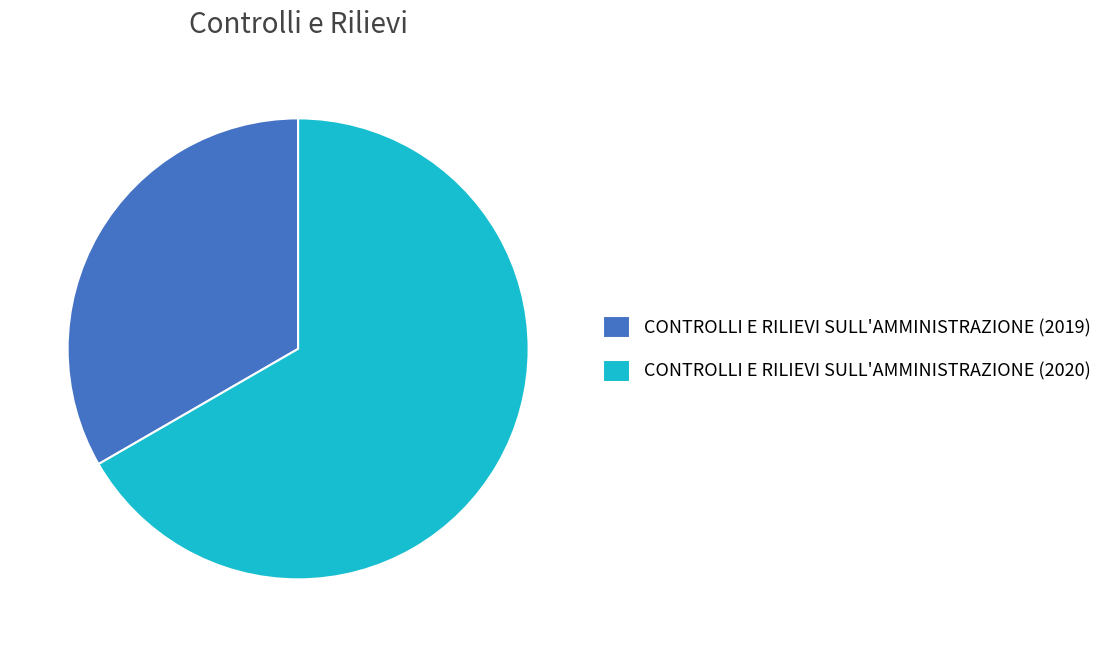

Which slice is the largest?

CONTROLLI E RILIEVI SULL'AMMINISTRAZIONE (2020)